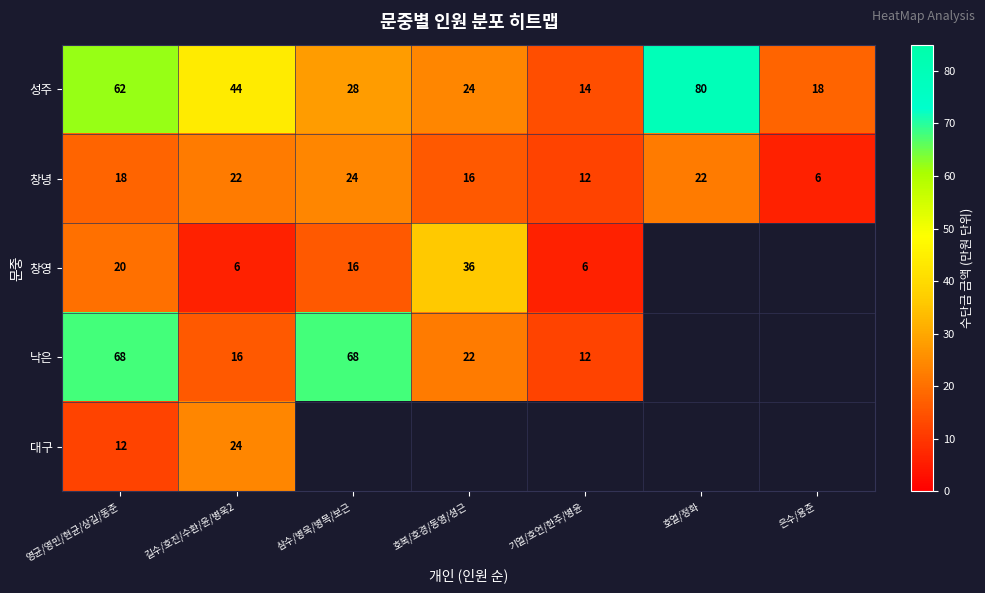

Is the value of 창영 at 호복/호경/동영/셩근 greater than the value of 창녕 at 기열/호언/한주/병윤?

Yes